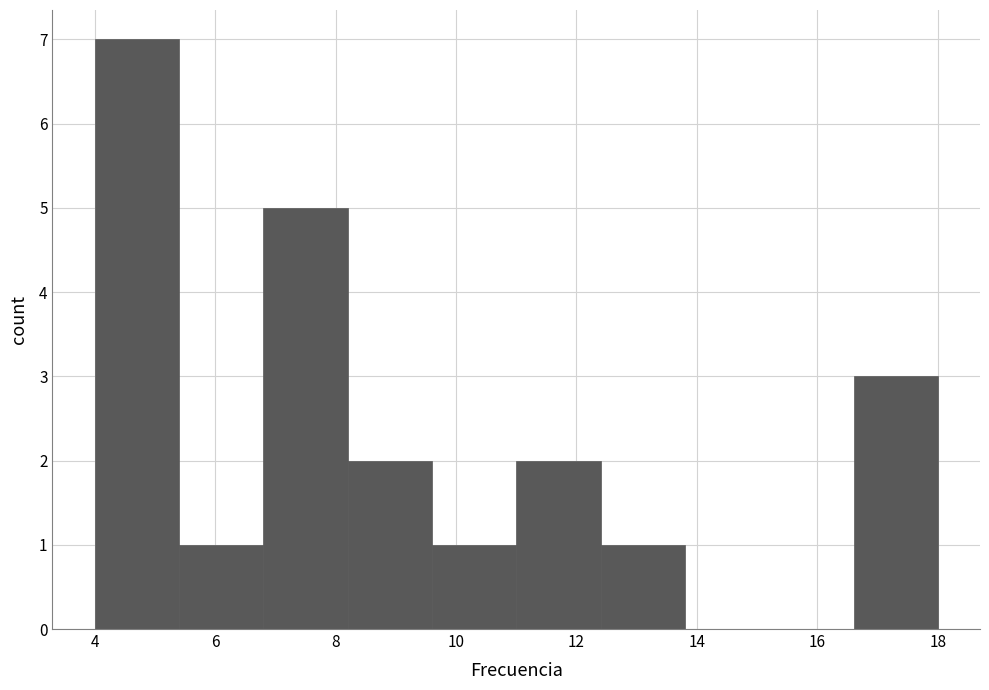

Reading left to right, list every bar in this chart as the range it spans on the x-axis followed by its height. The values are not printed on the chart, so give them approximately, as read against the axis.

4.0 to 5.4: 7
5.4 to 6.8: 1
6.8 to 8.2: 5
8.2 to 9.6: 2
9.6 to 11.0: 1
11.0 to 12.4: 2
12.4 to 13.8: 1
13.8 to 15.2: 0
15.2 to 16.6: 0
16.6 to 18.0: 3